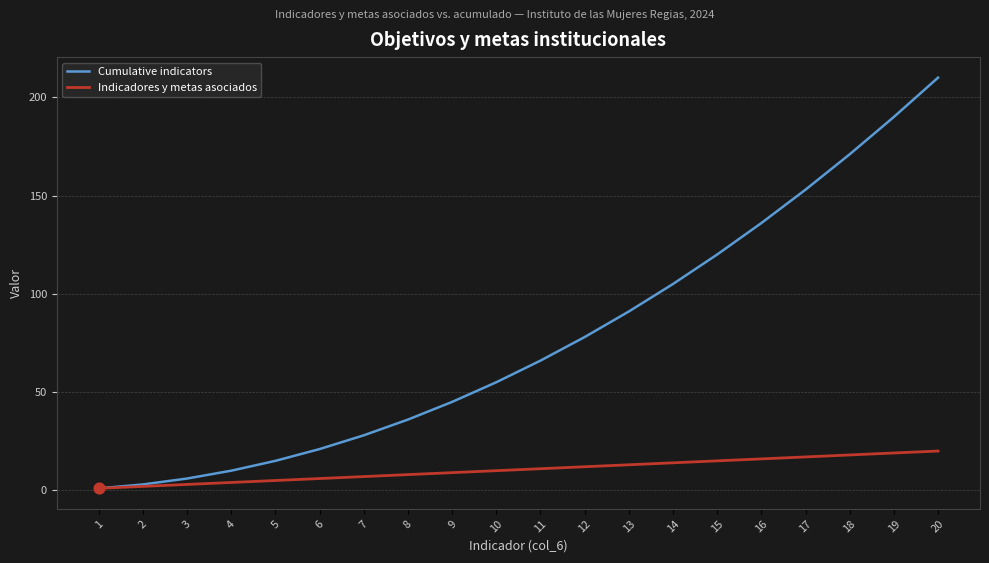

What are all the series names shown in the legend?

Cumulative indicators, Indicadores y metas asociados